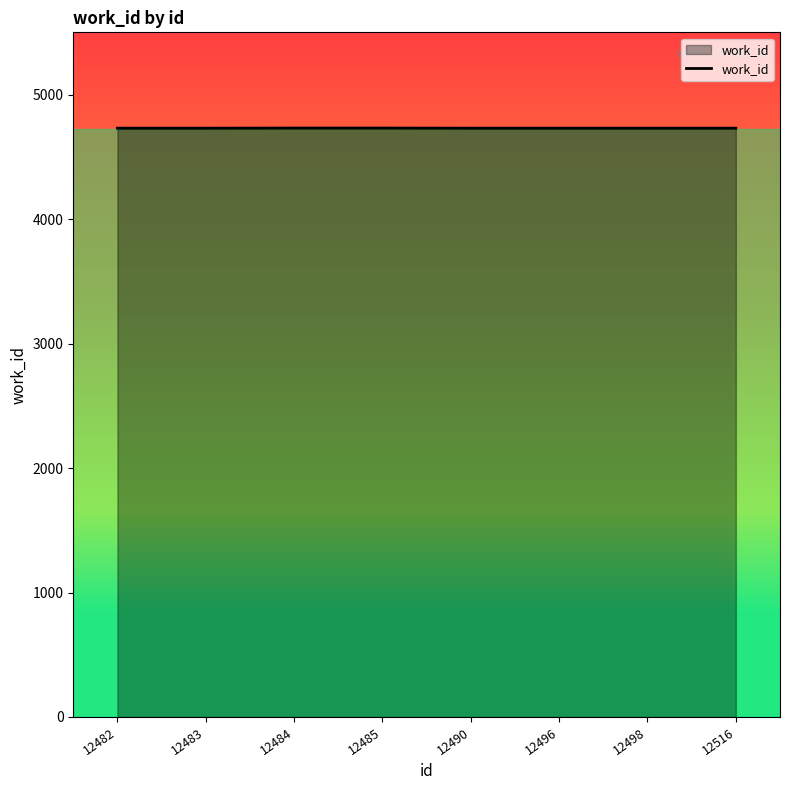

Count the values in the range 4730 to 4731.

8